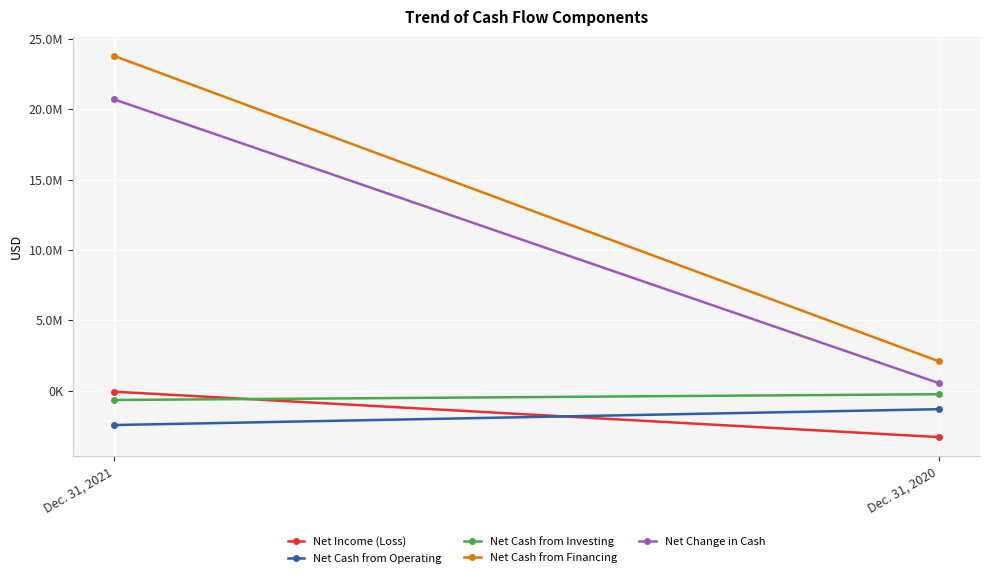

The Net Cash from Operating series shows -1305664 at Dec. 31, 2020. True or false?

True